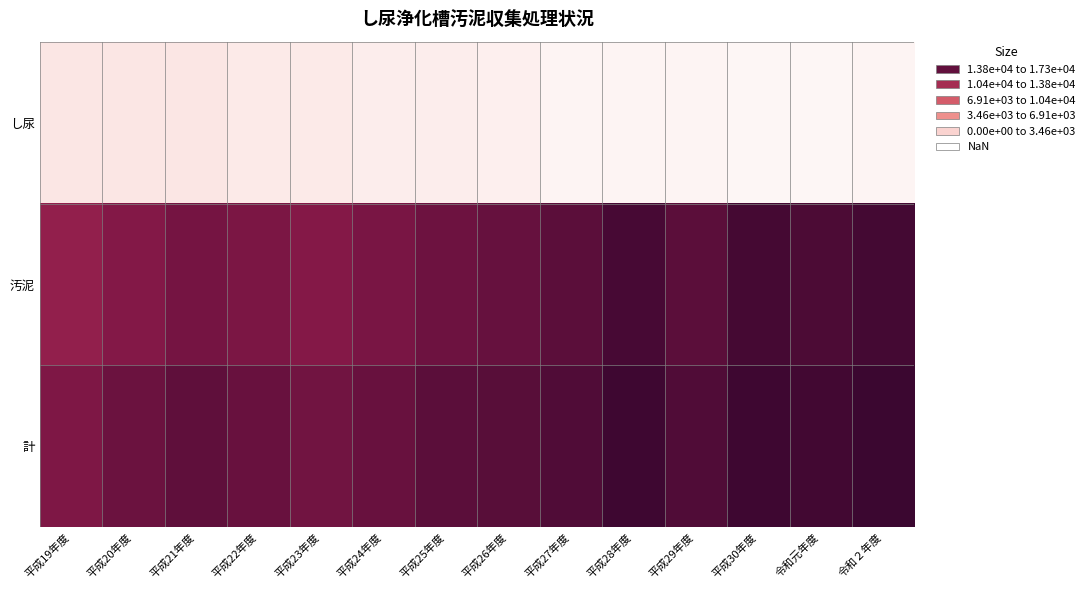

Which series changed the most between 平成23年度 and 平成30年度?

汚泥